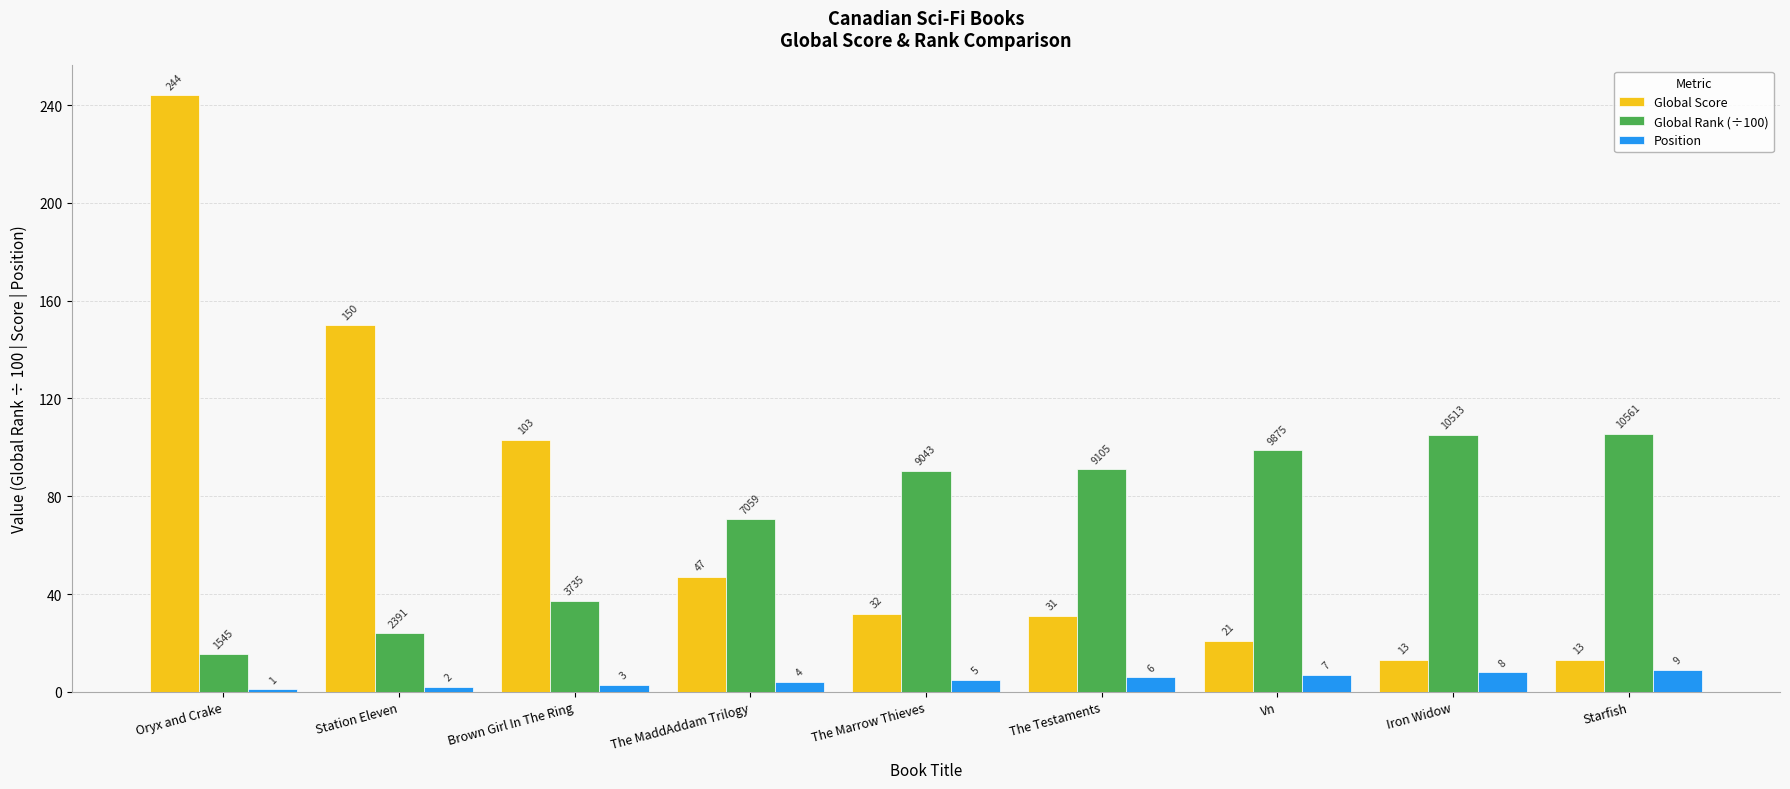

How many bars are there in total?

27